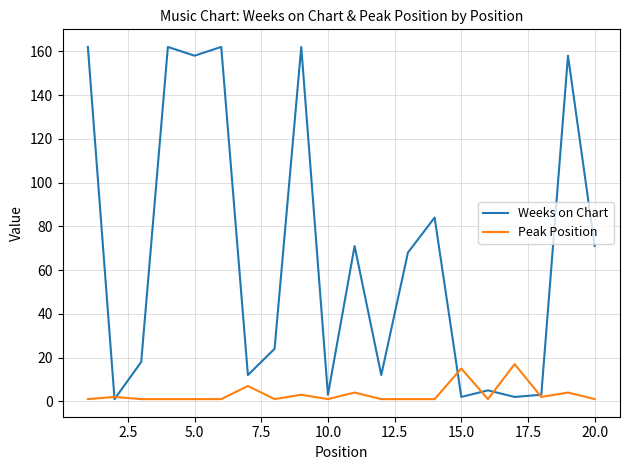

Is this an area chart (filled region under the line)?

No